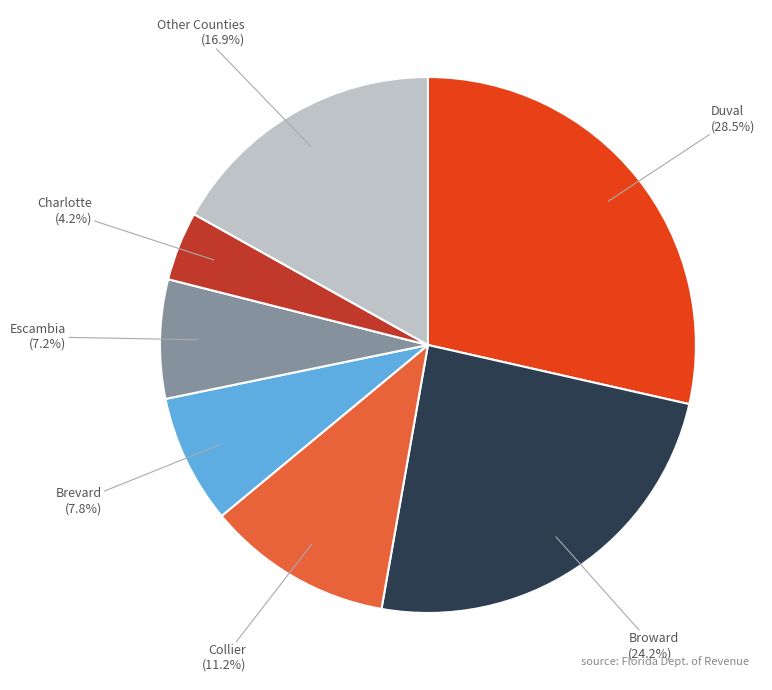

Rank the categories by value from lowest to highest.

Charlotte, Escambia, Brevard, Collier, Other Counties, Broward, Duval